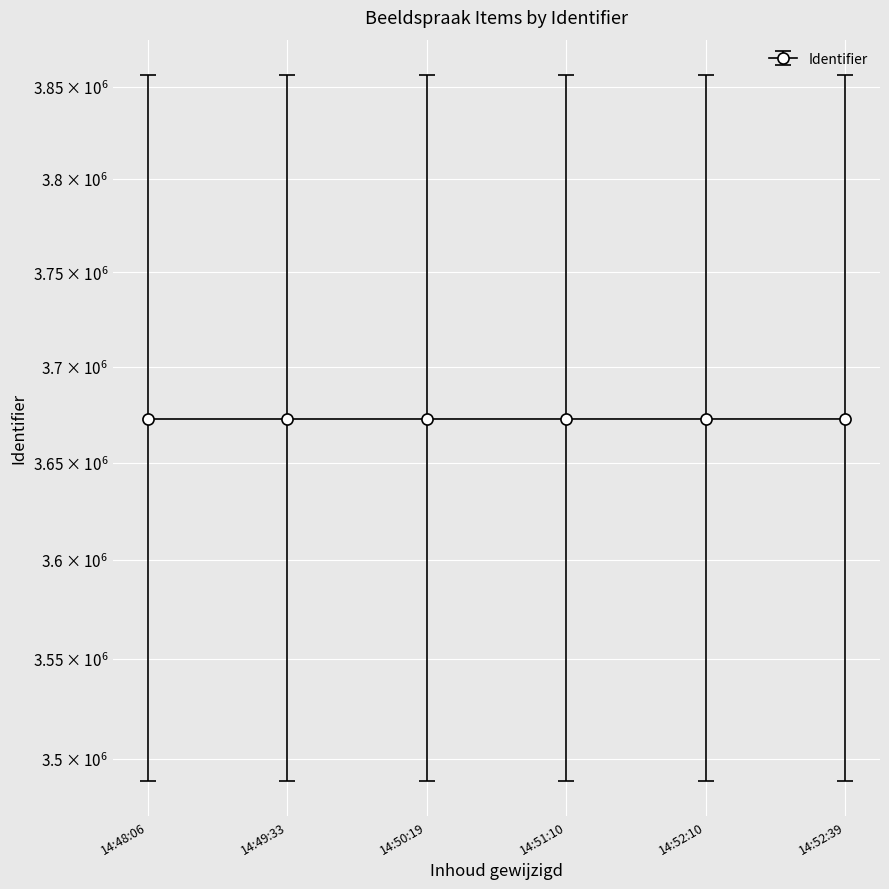

What is the difference between the maximum and minimum values?

20